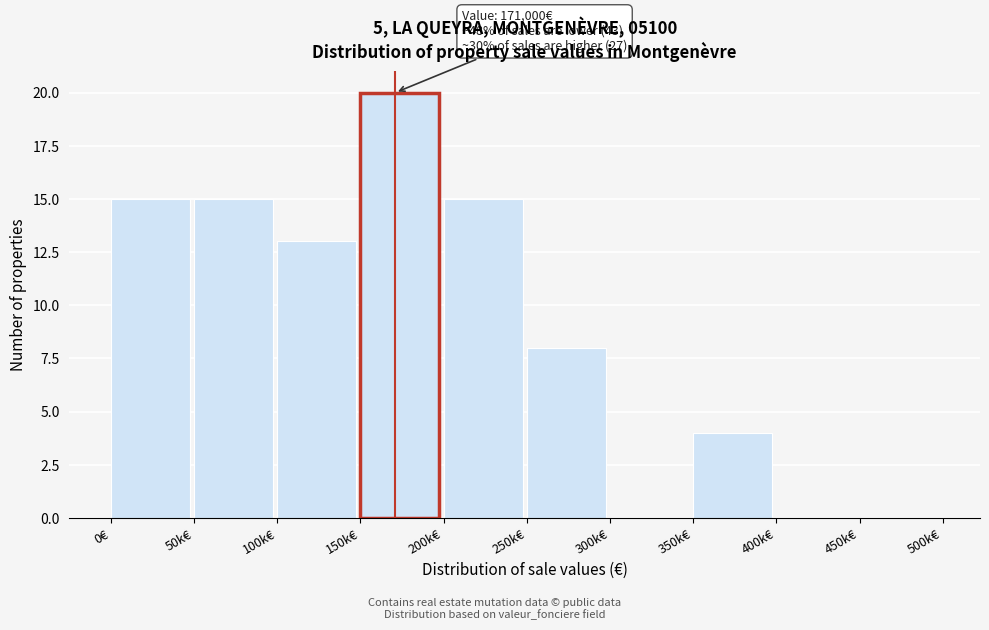

Reading left to right, transcribe all the data shown in this chart.

0€=15	50k€=15	100k€=13	150k€=20	200k€=15	250k€=8	300k€=0	350k€=4	400k€=0	450k€=0